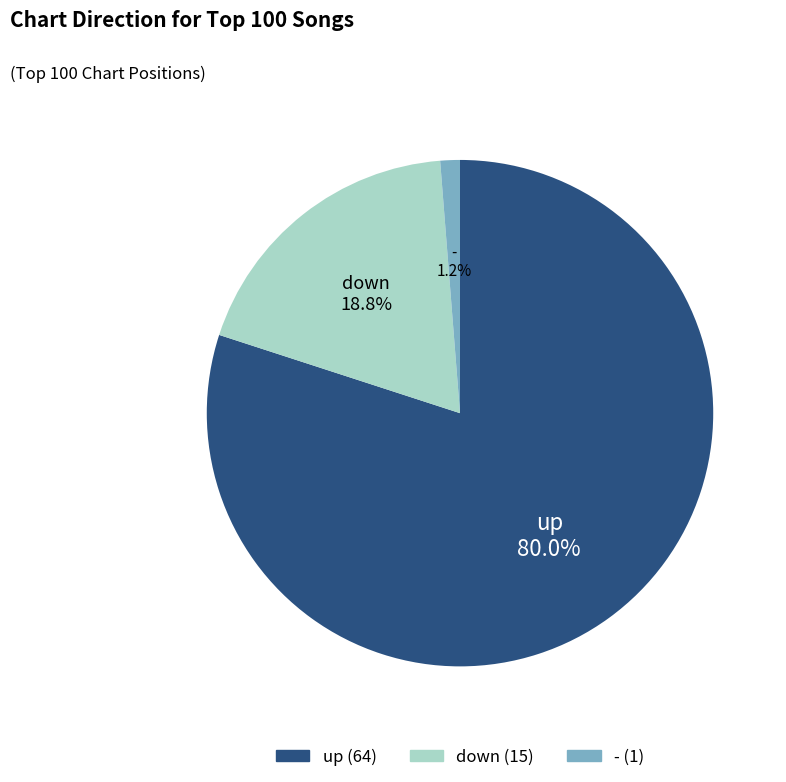

What percentage is the - slice, to the nearest percent?

1%